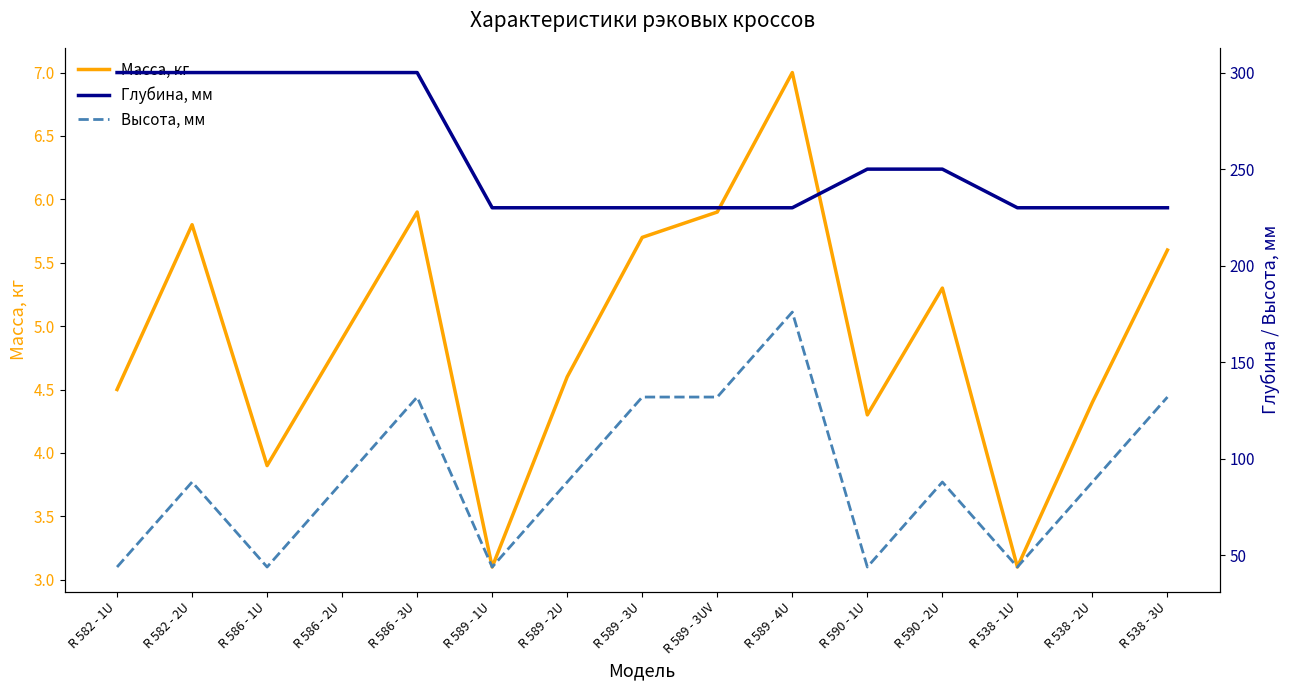

In Высота, мм, how many points are lower than both neighbors (excluding endpoints)?

4